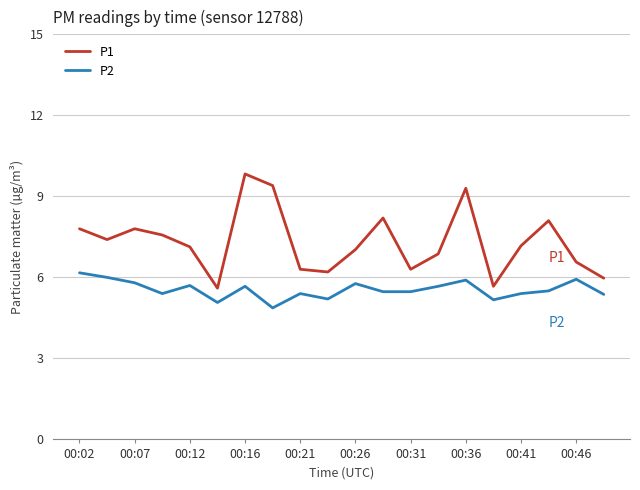

List the series in order of their overall mean, highest first.

P1, P2